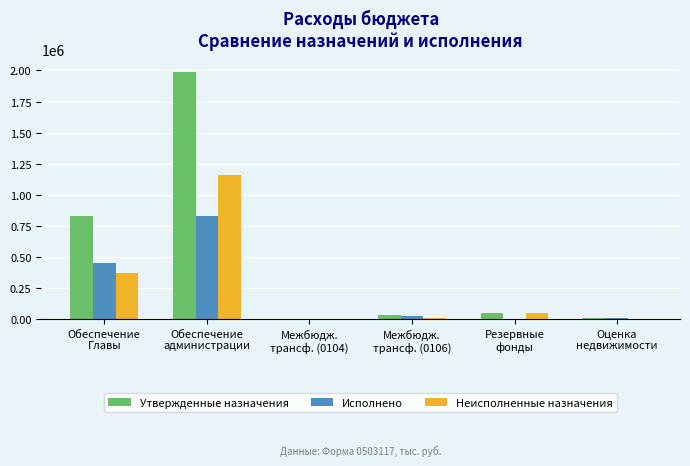

Which series has the largest total across all categories?

Утвержденные назначения